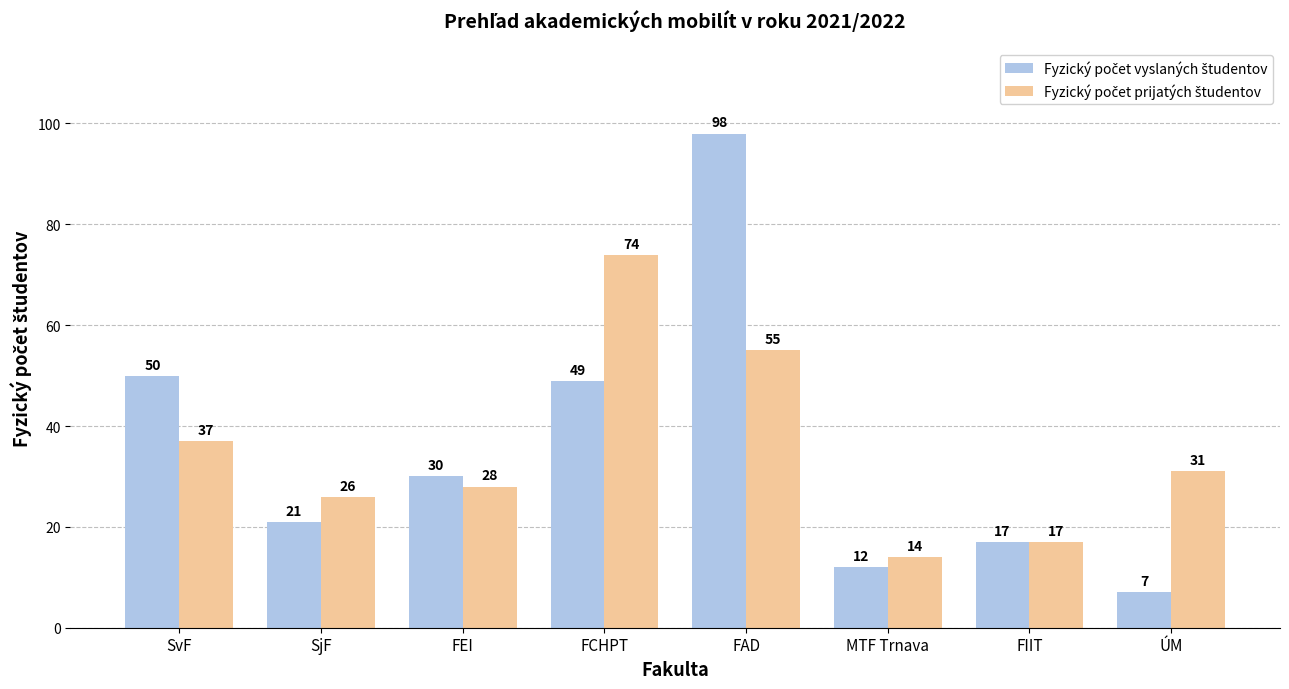

What is the difference between the highest and lowest values at ÚM?

24